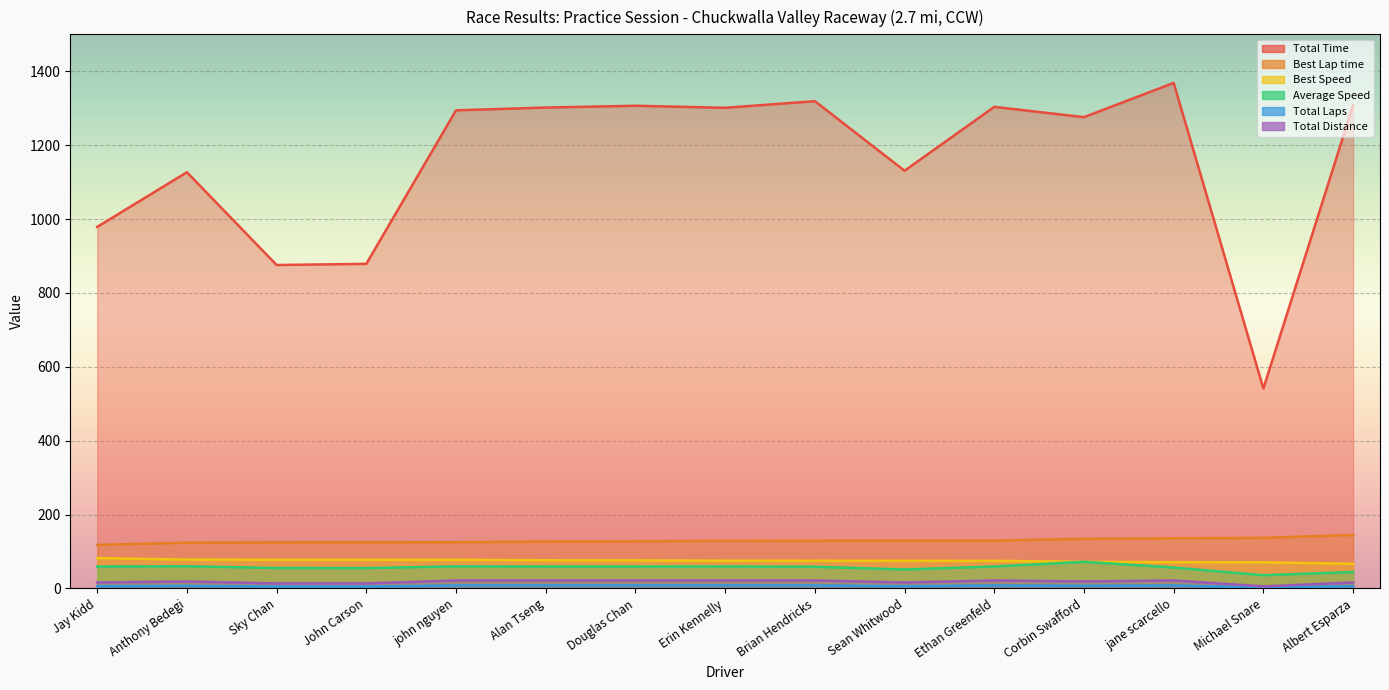

In Total Laps, how many points are higher than both neighbors (excluding endpoints)?

3